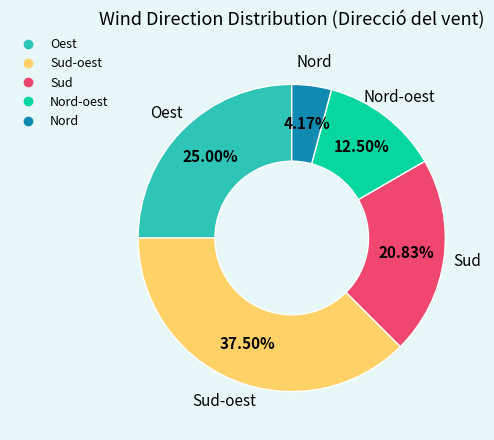

Is there a majority slice in this chart?

No